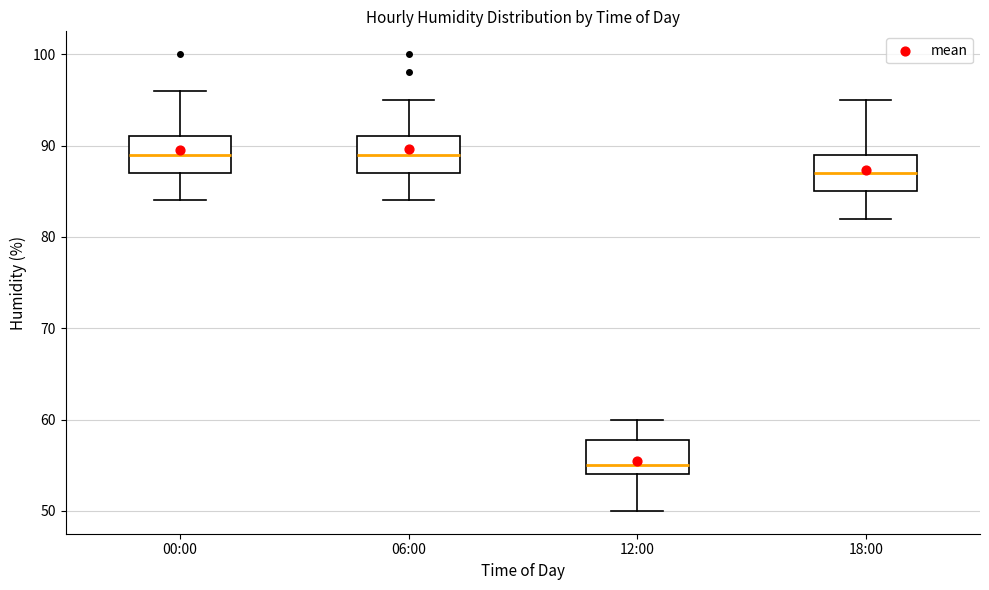

Reading left to right, read every box against the y-axis: the position of its median line, the range the box covers, and the ends of its whiskers. The values are not printed on the chart, so give them approximately, as read against the axis.

00:00: median 89, box 87 to 91, whiskers 84 to 96
06:00: median 89, box 87 to 91, whiskers 84 to 95
12:00: median 55, box 54 to 58, whiskers 50 to 60
18:00: median 87, box 85 to 89, whiskers 82 to 95